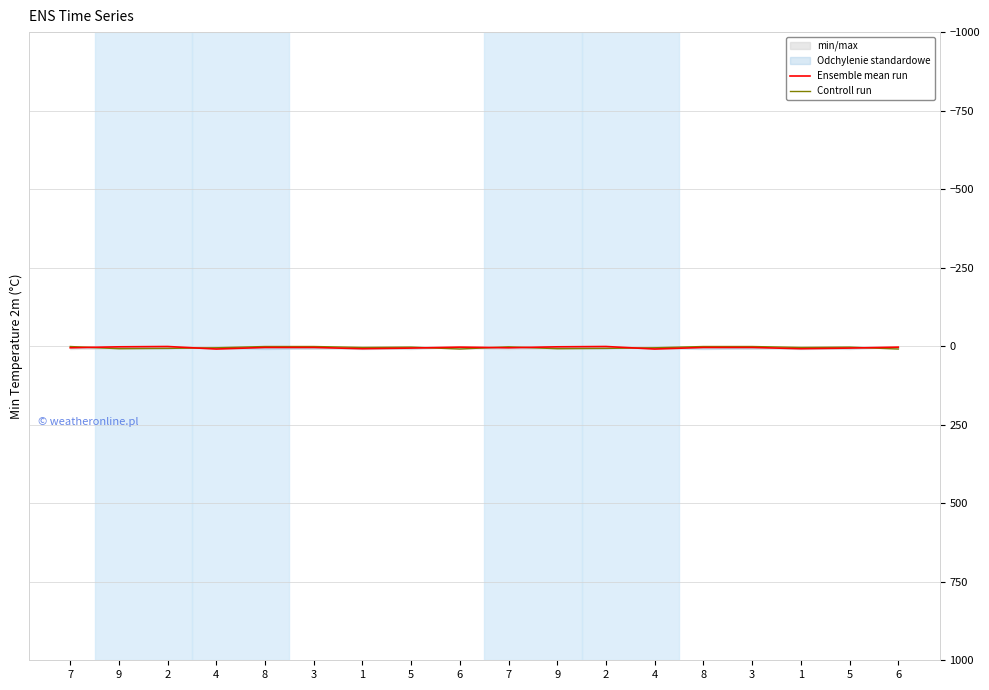

Which series has the largest range (max minus min)?

Ensemble mean run